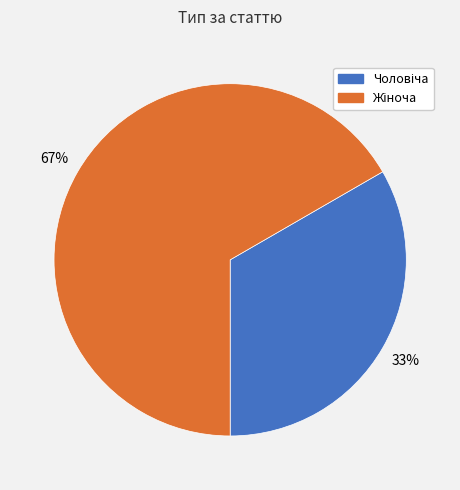

Does any single category account for the majority?

Yes